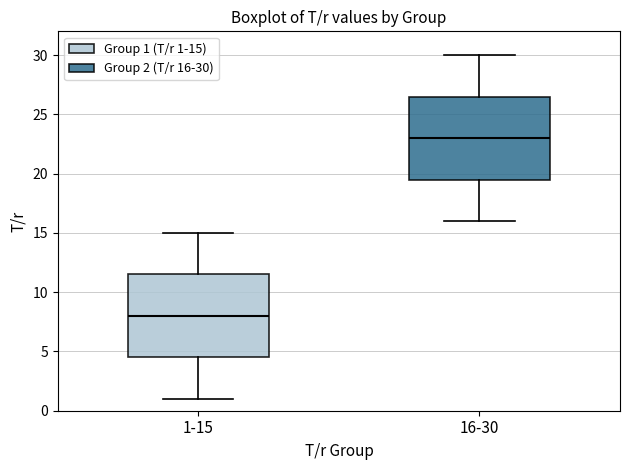

Which box has the lowest median line?

1-15